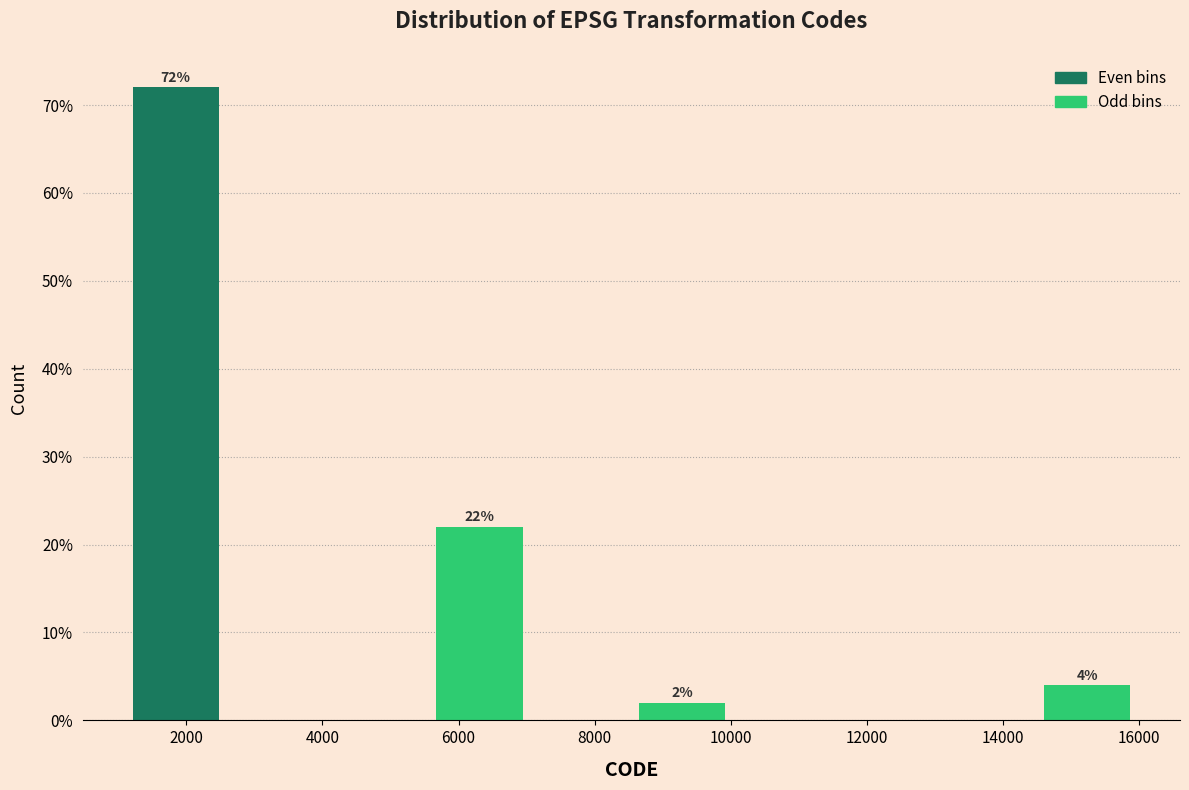

Over which range of the x-axis is the bar tallest?

1200 to 2600